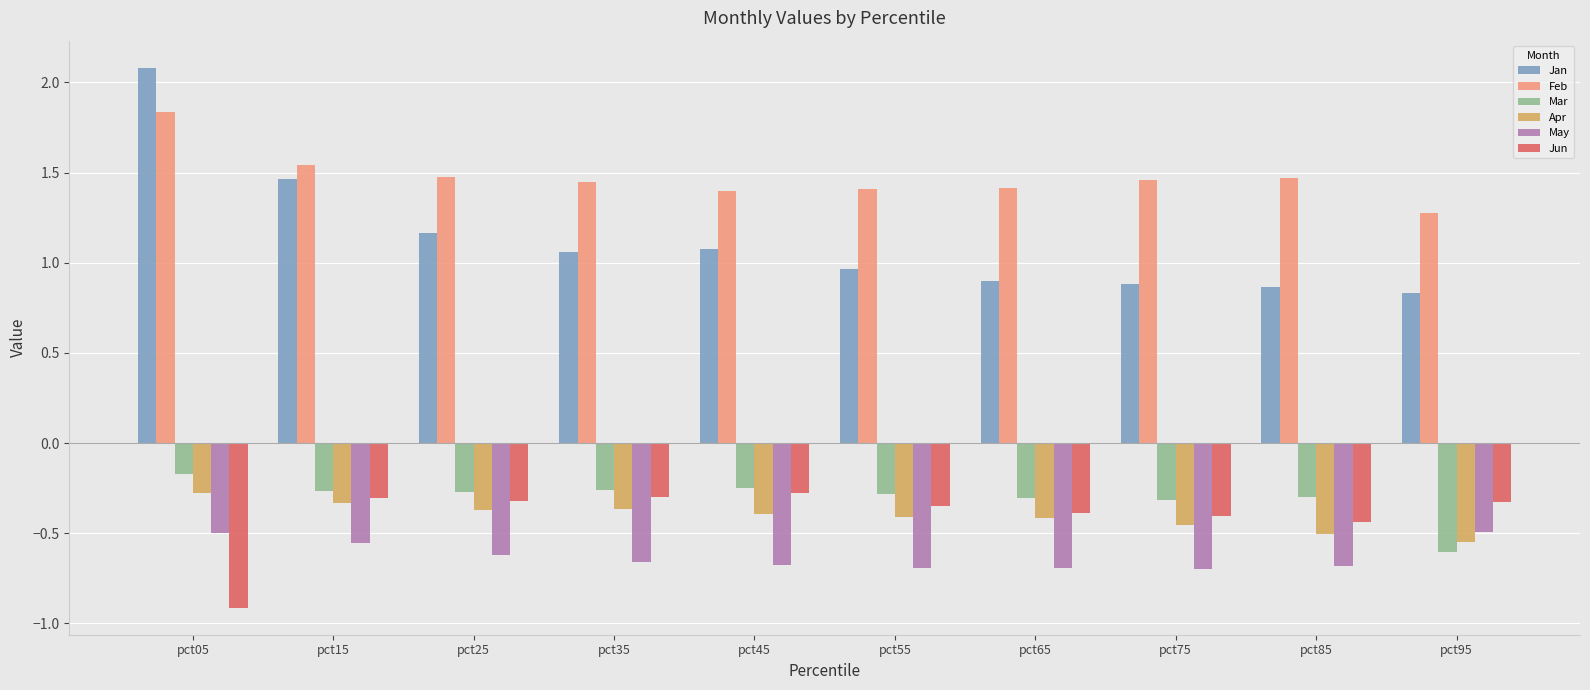

Is the value of Jan at pct75 greater than the value of Apr at pct05?

Yes